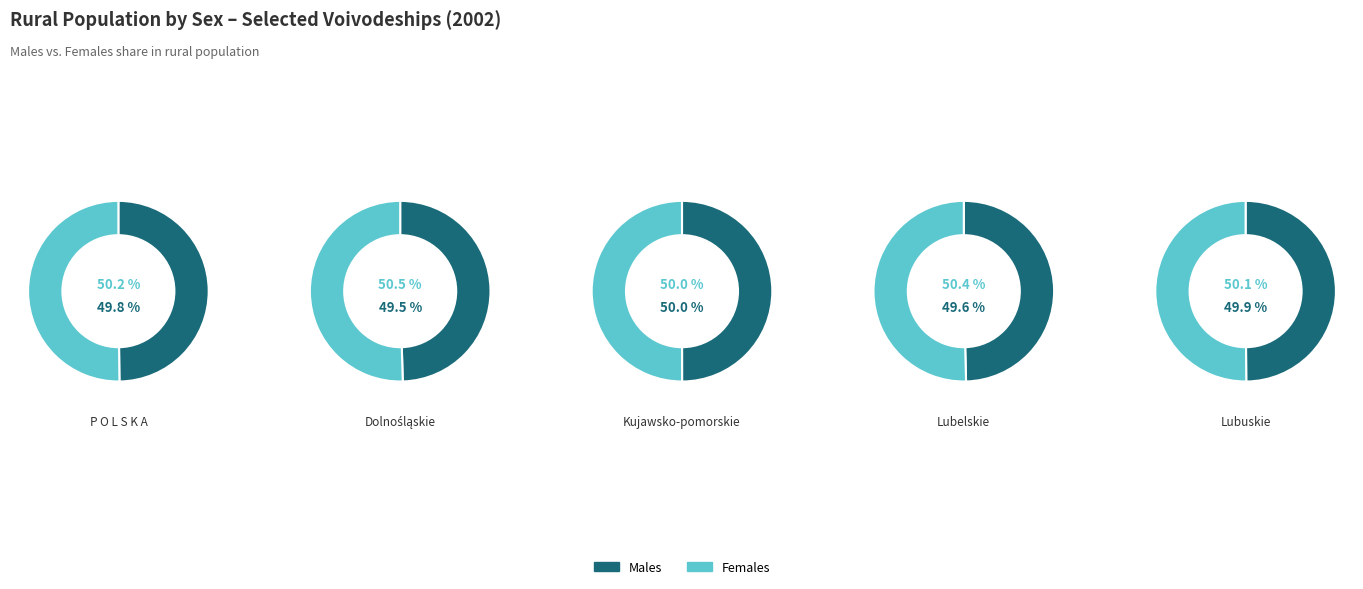

To the nearest percent, what portion does Dolnośląskie represent?

5%